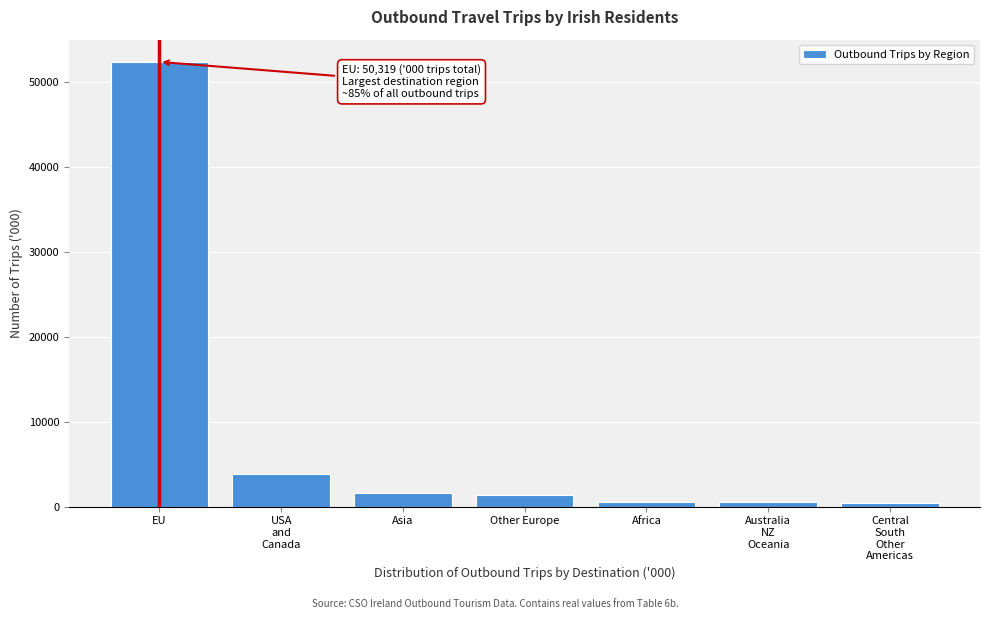

What is the value of the 1st bar from the left?

52378.4